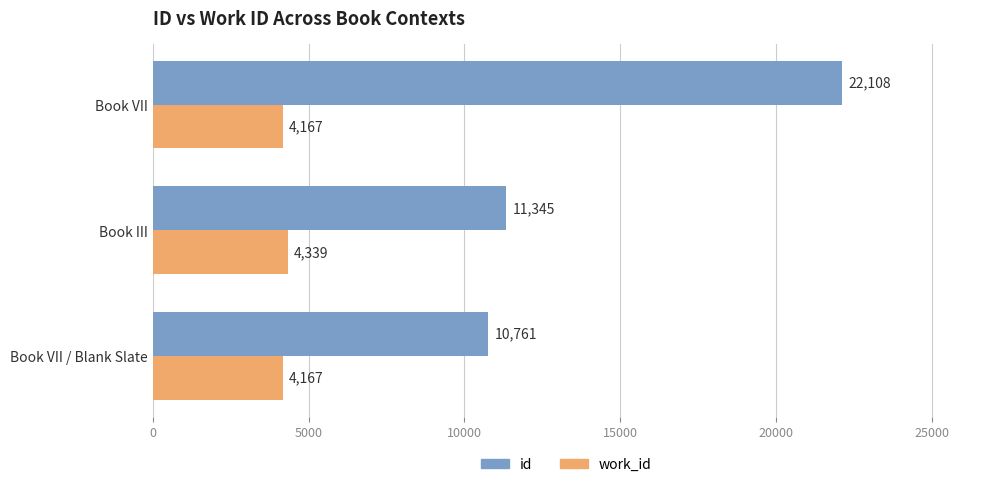

What is the difference between the highest and lowest values at Book III?

7006